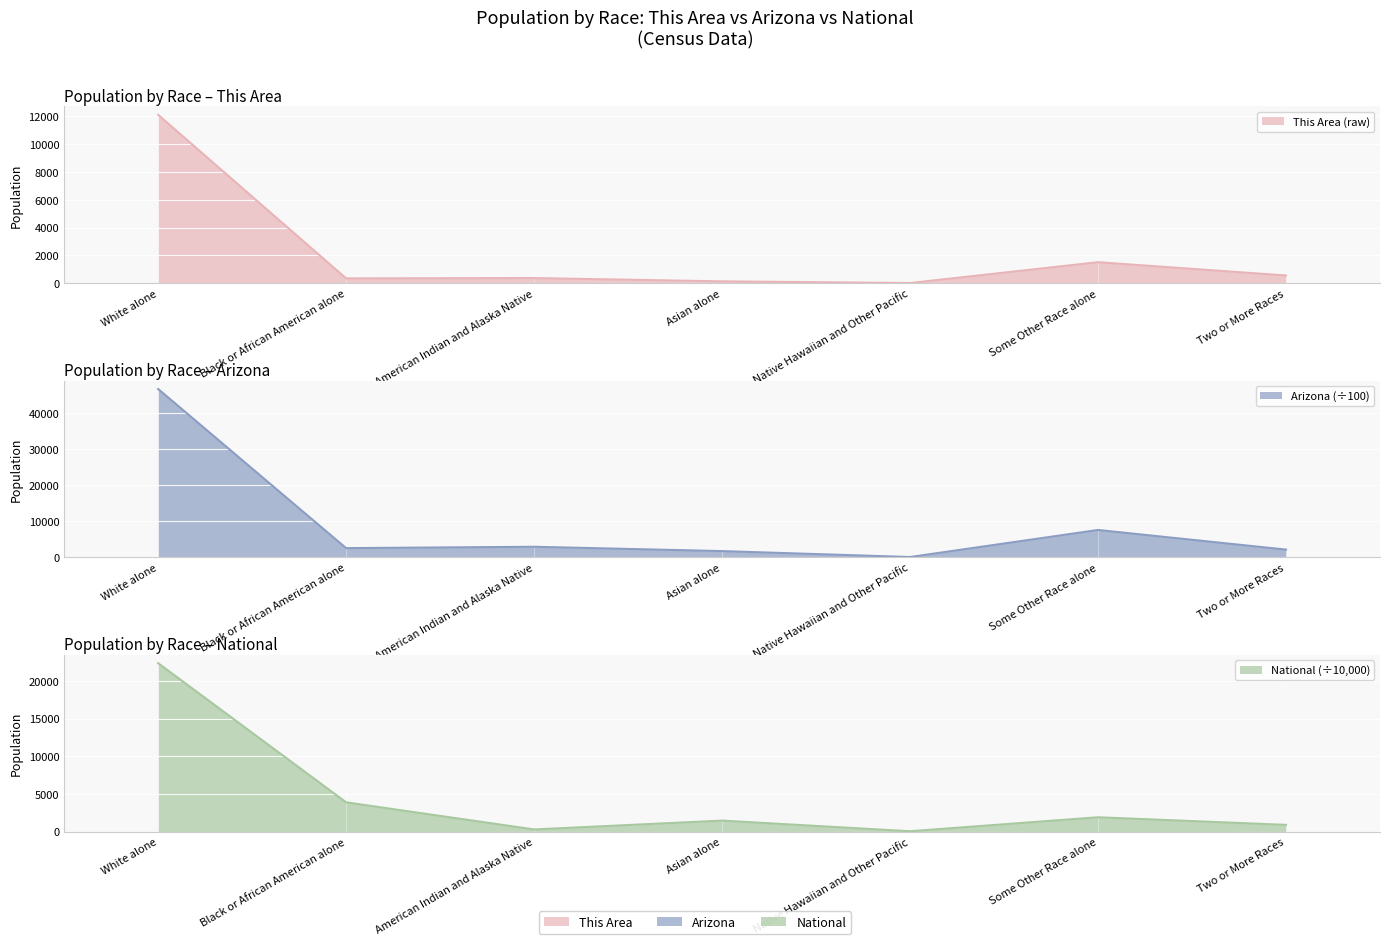

What are all the series names shown in the legend?

This Area, Arizona, National